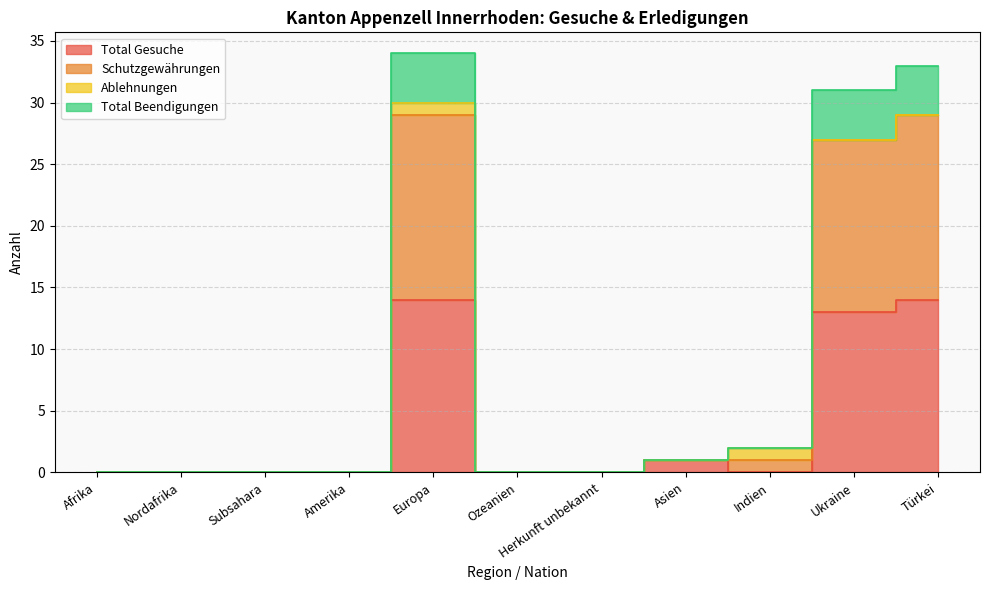

Which series has the largest range (max minus min)?

Schutzgewährungen